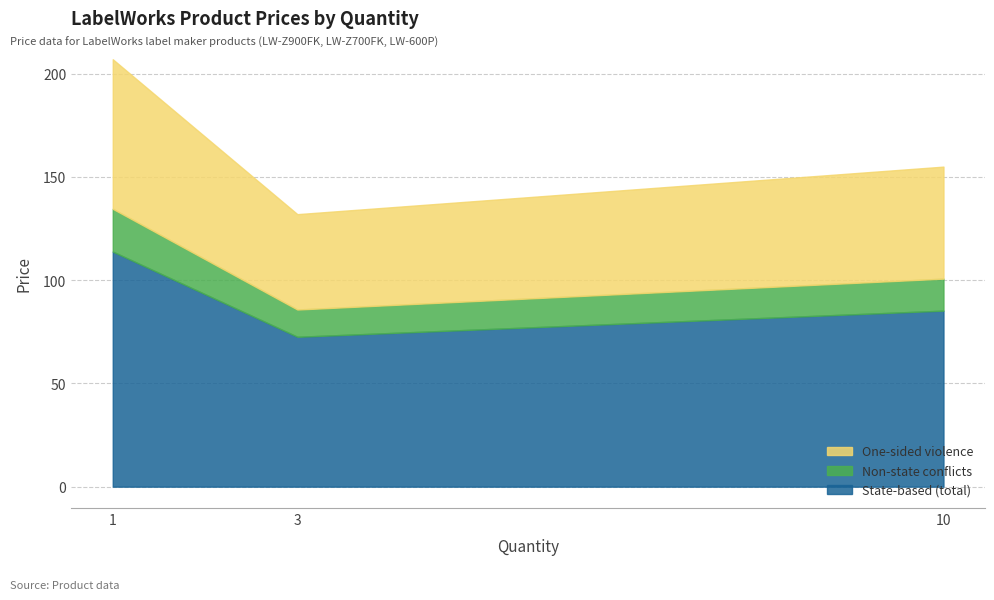

What is the average value?

164.7